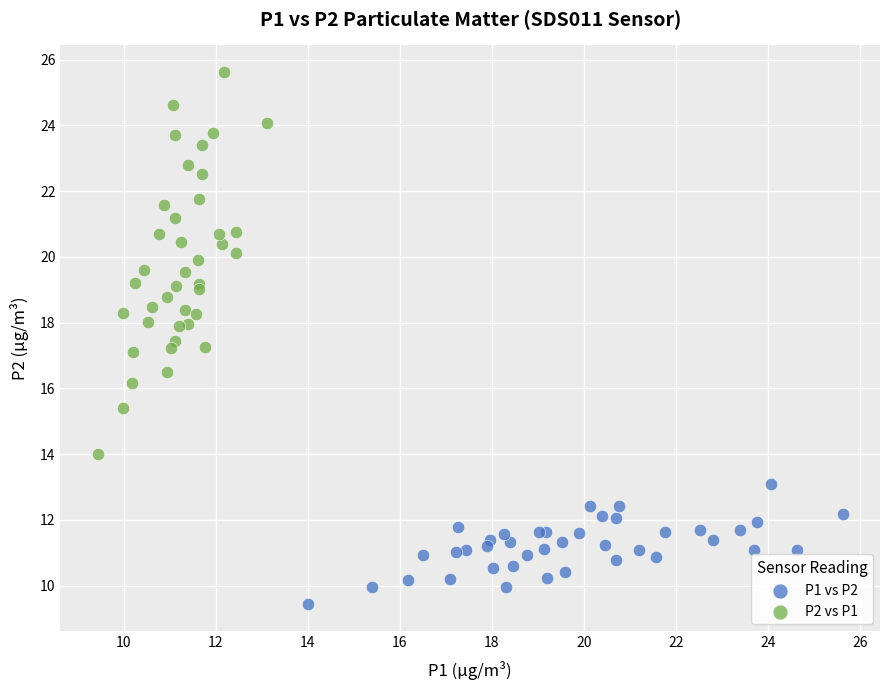

Which series contains the highest Y value?

P2 vs P1